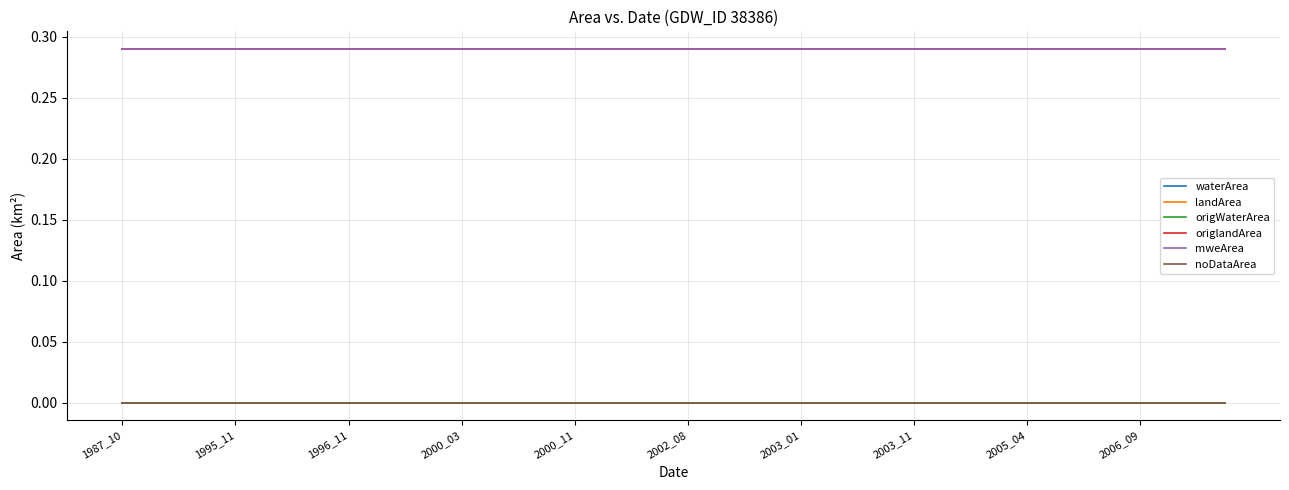

True or false: waterArea has more than 1 points higher than both neighbors.

False